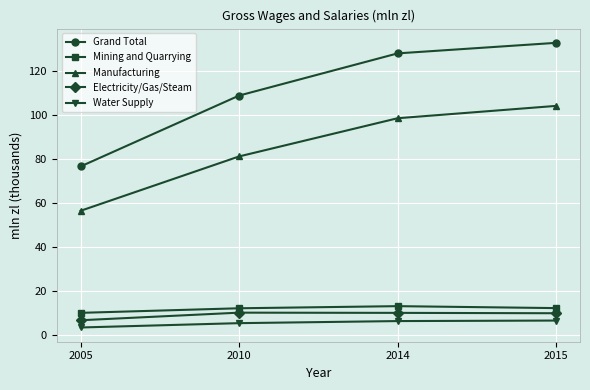

True or false: Manufacturing has more than 0 interior local peaks.

False